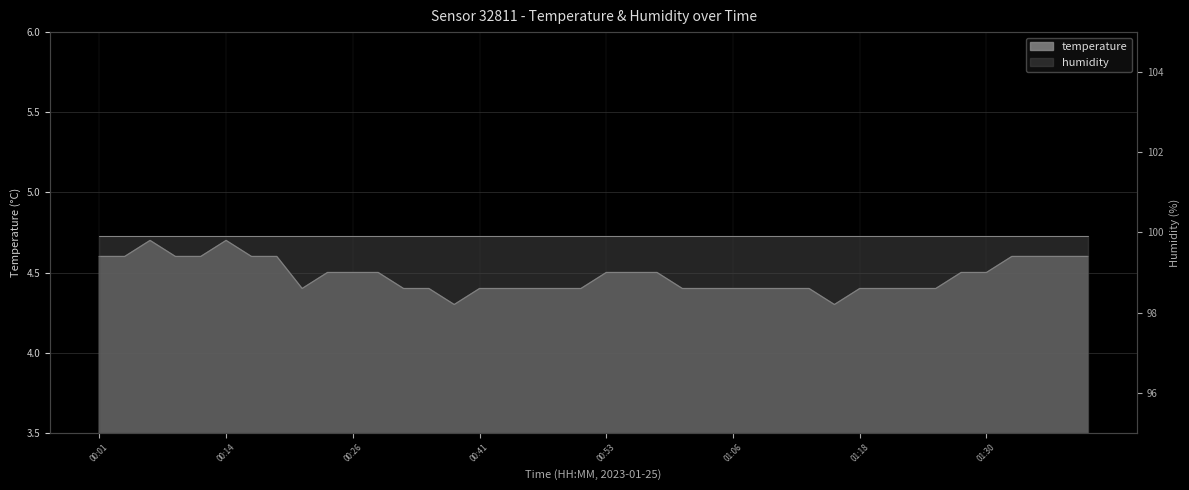

How many values are between 4 and 5?

40